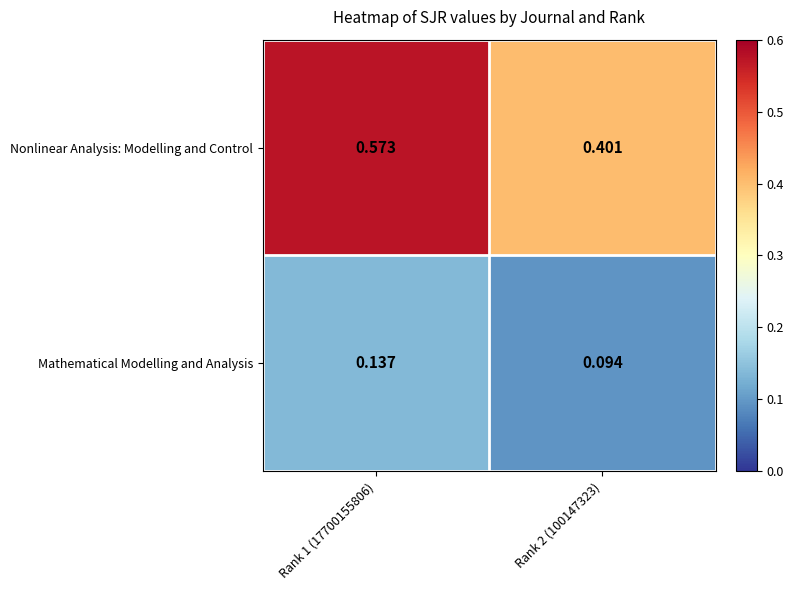

What is the difference between the highest and lowest values at Rank 2 (100147323)?

0.3